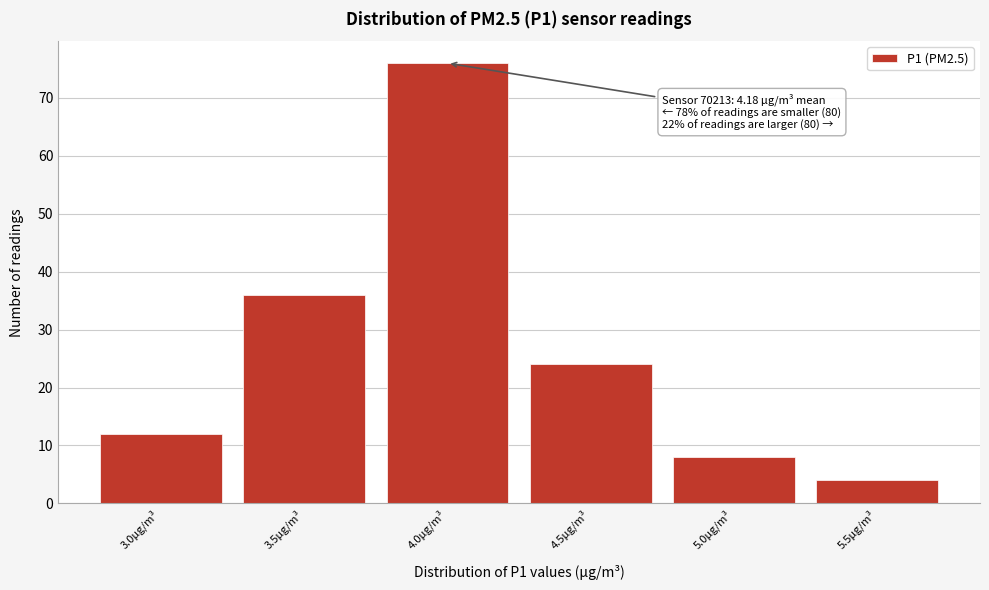

Reading left to right, what are all the values shown in this chart?

3.0µg/m³=12	3.5µg/m³=36	4.0µg/m³=76	4.5µg/m³=24	5.0µg/m³=8	5.5µg/m³=4